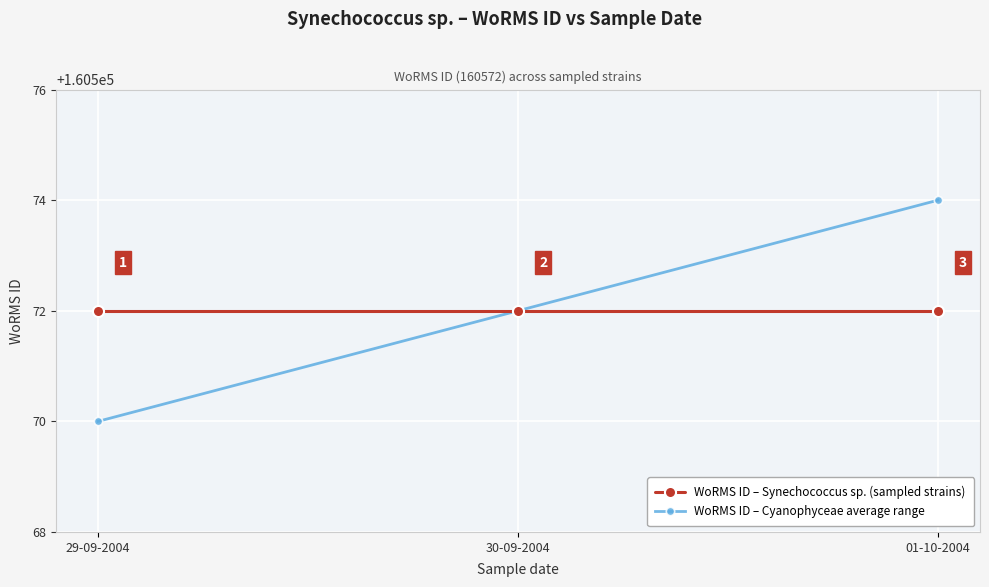

What is the difference between the highest and lowest values at 01-10-2004?

2